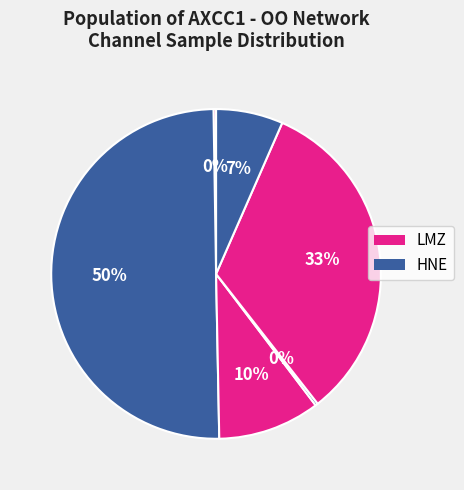

Is there any slice that represents more than half of the pie?

Yes